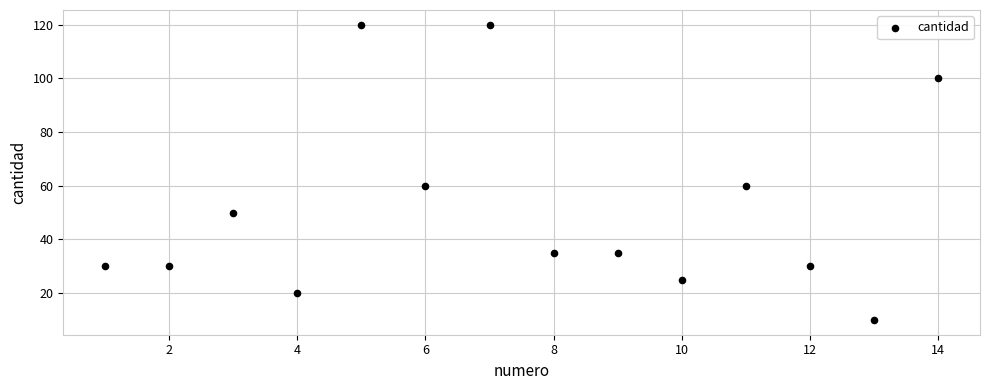

What is the range of Y values (max minus min)?

110